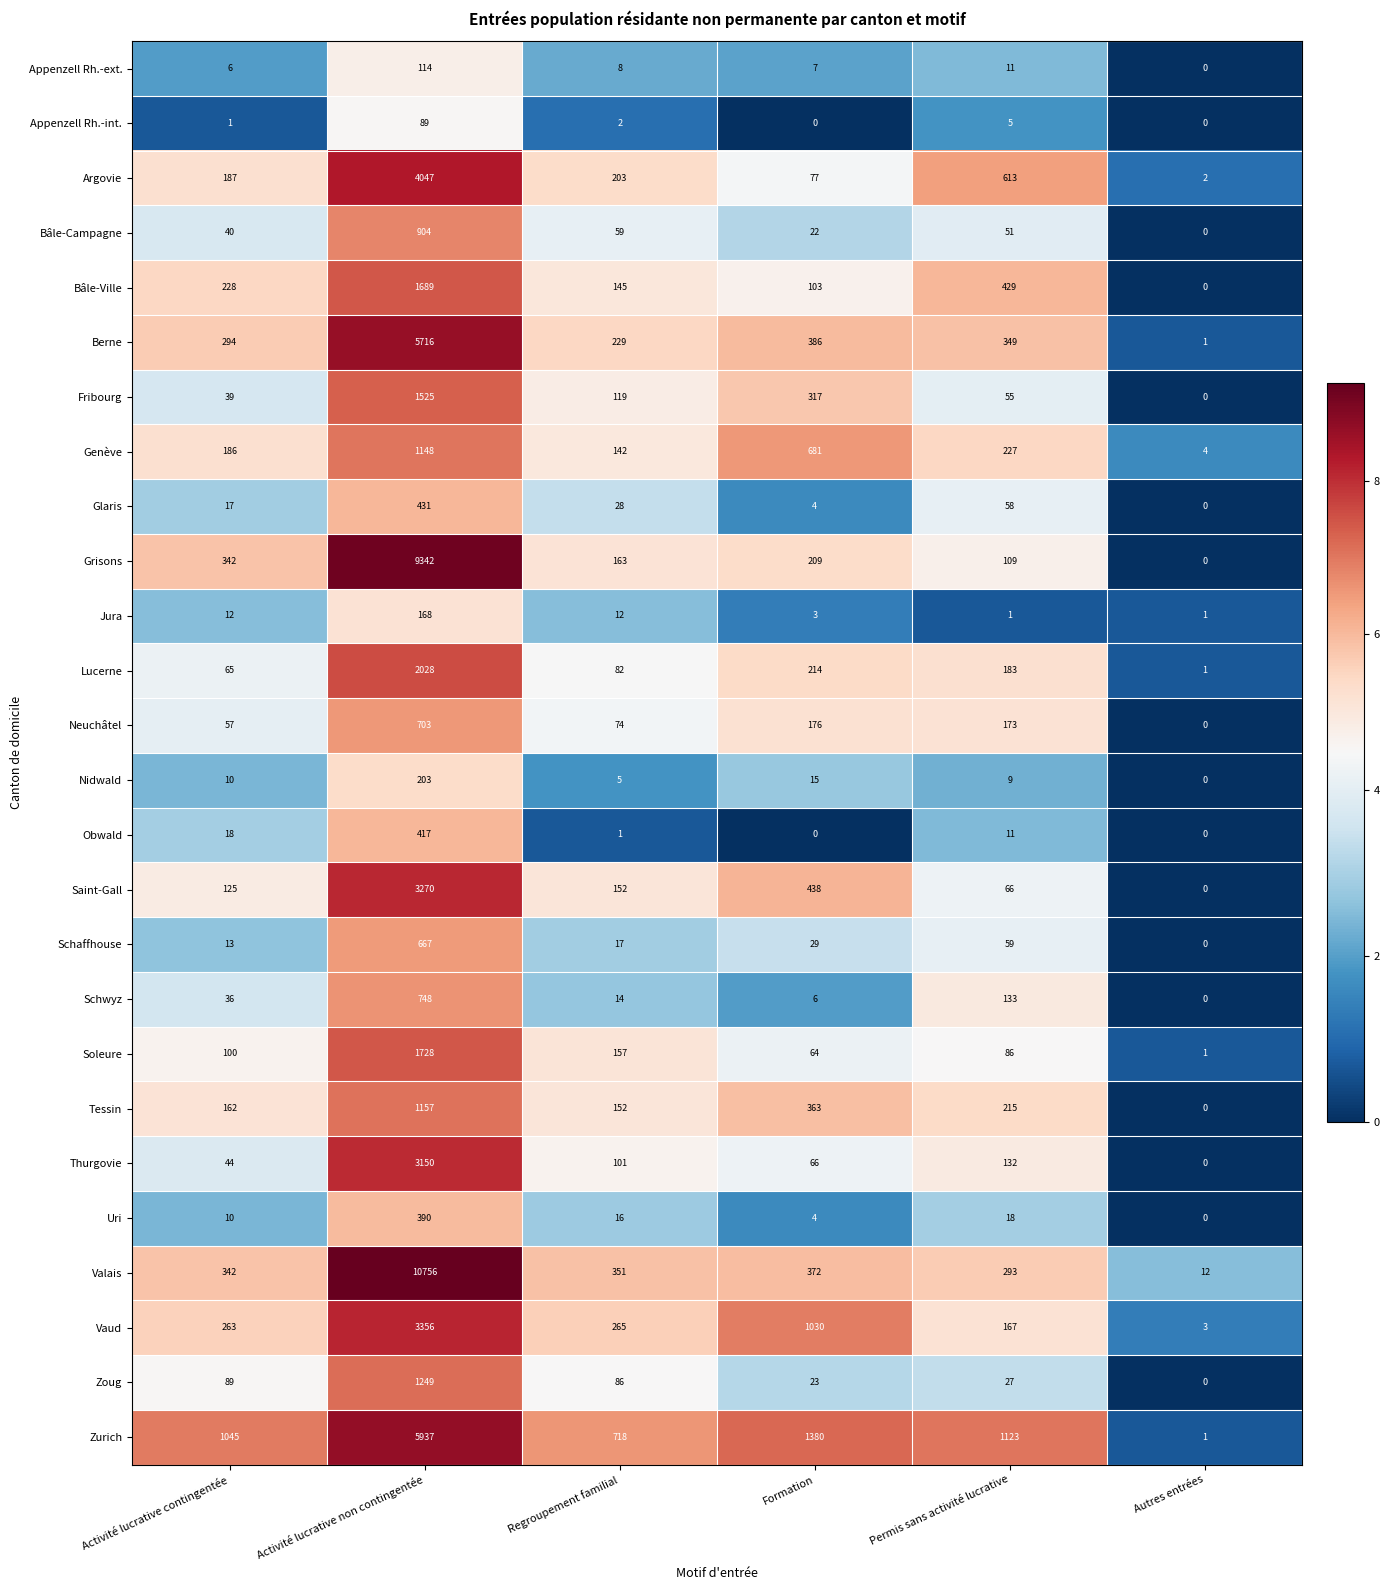

At which label does Saint-Gall reach its peak?

Activité lucrative non contingentée